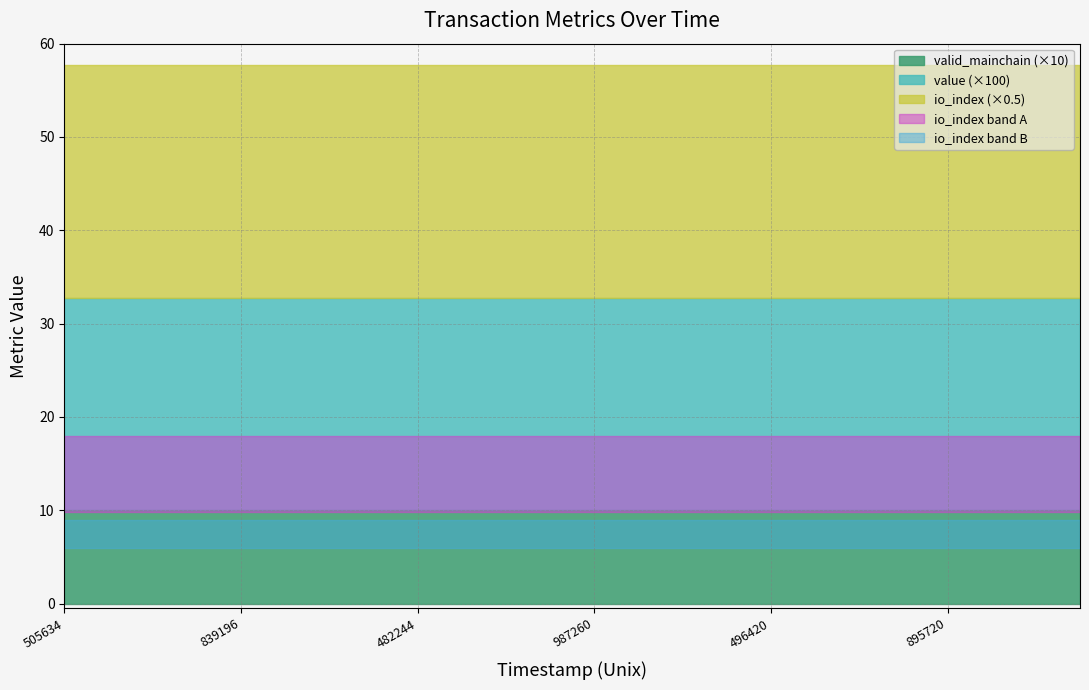

True or false: io_index and Regular (value) intersect in this chart.

False